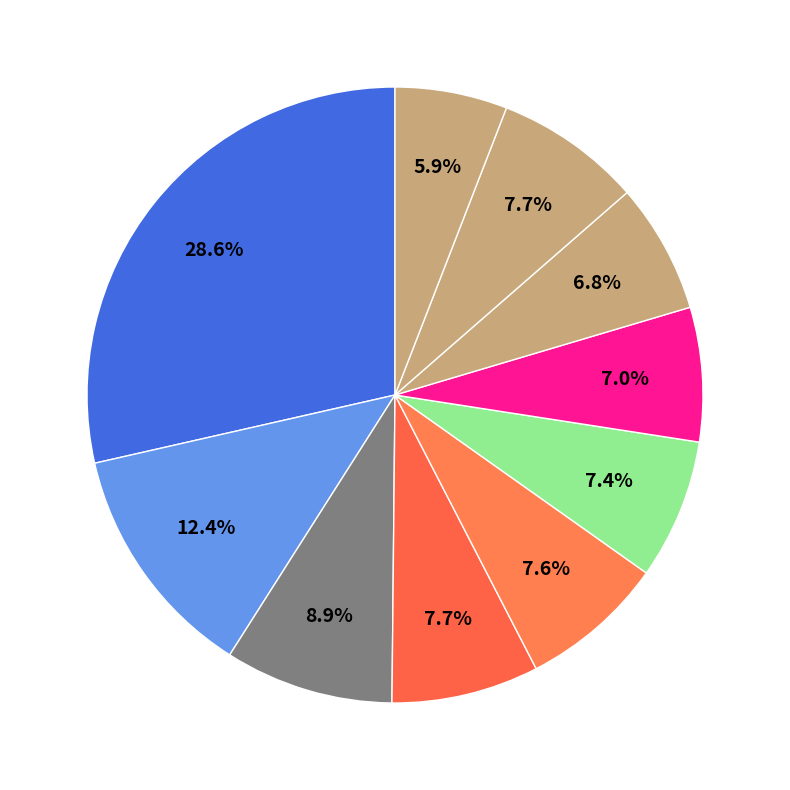

How many segments does this pie chart have?

10